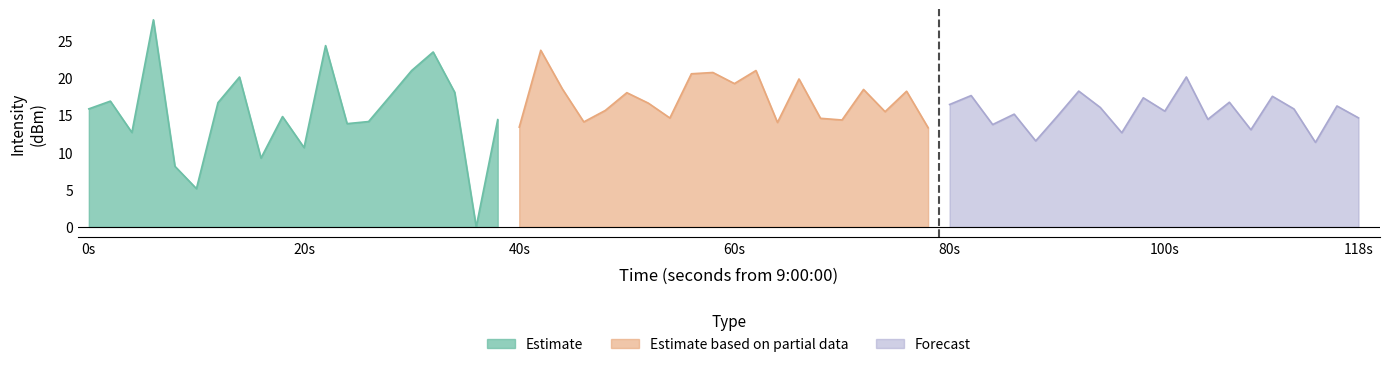

Reading left to right, transcribe all the data shown in this chart.

Estimate: 15.9	16.9	12.7	27.9	8.2	5.1	16.7	20.2	9.3	14.8	10.7	24.4	13.9	14.2	17.6	21.0	23.5	18.1	0.0	14.4
Estimate based on partial data: 13.4	23.8	18.6	14.1	15.7	18.1	16.6	14.6	20.6	20.8	19.3	21.0	14.0	19.9	14.6	14.4	18.5	15.5	18.2	13.3
Forecast: 16.5	17.7	13.8	15.2	11.6	14.9	18.3	16.1	12.7	17.4	15.6	20.2	14.5	16.8	13.1	17.6	15.9	11.4	16.3	14.7